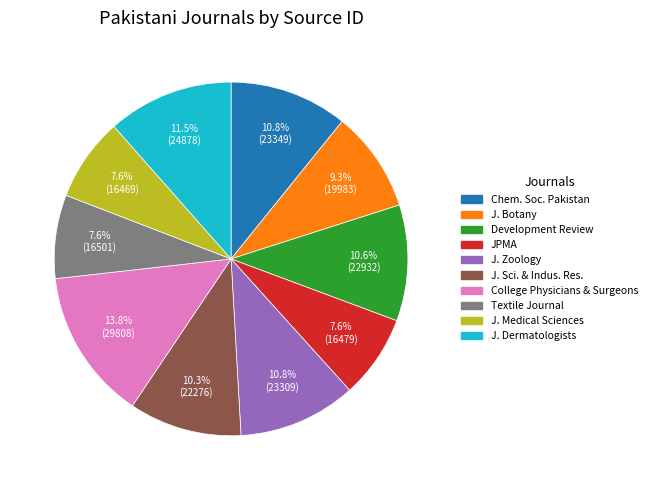

Is there any slice that represents more than half of the pie?

No